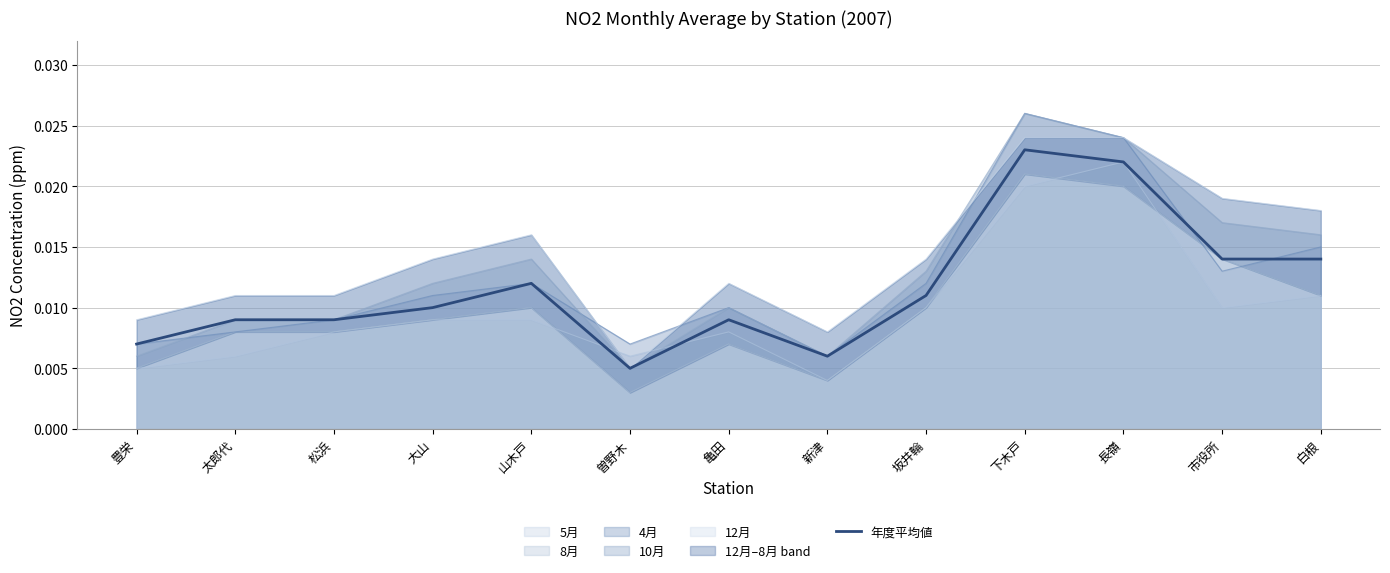

At which label is the value closest to 0?

曽野木